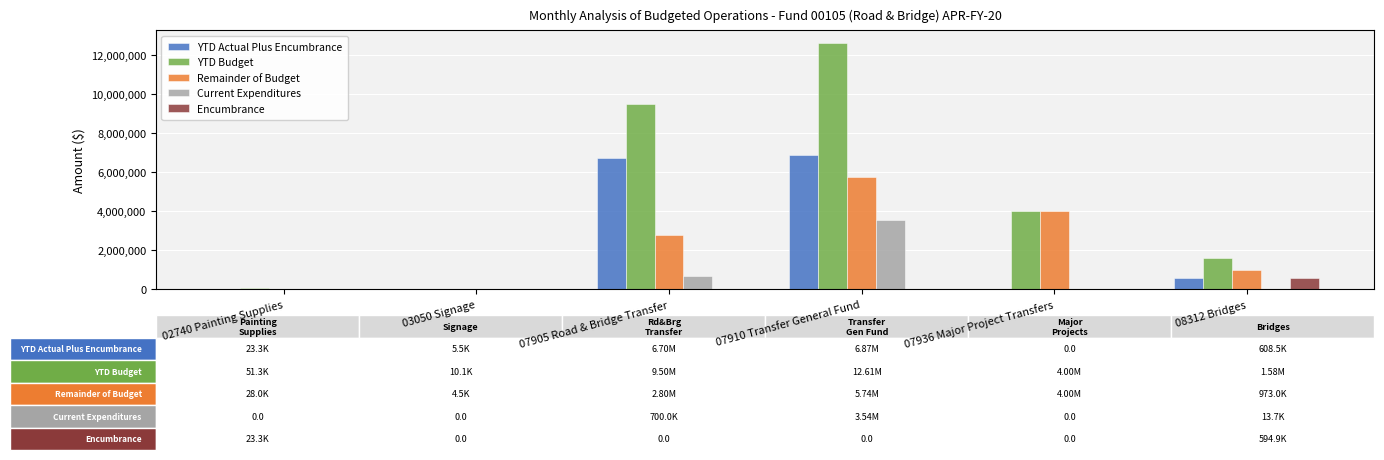

How many data points does each series have?

6